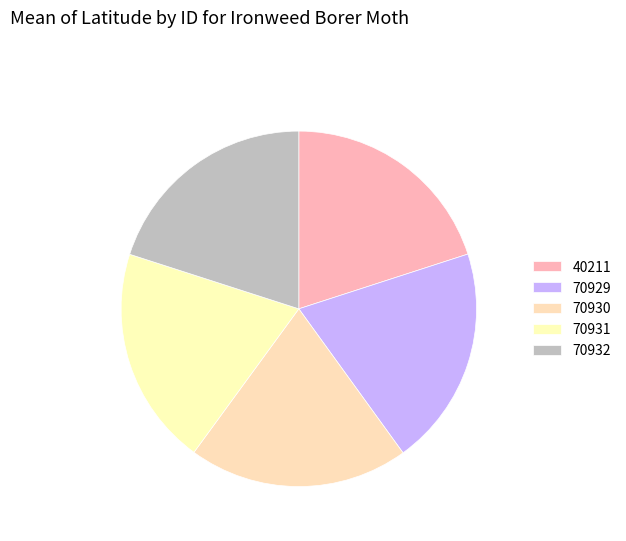

Rank the categories by value from highest to lowest.

70932, 40211, 70930, 70929, 70931